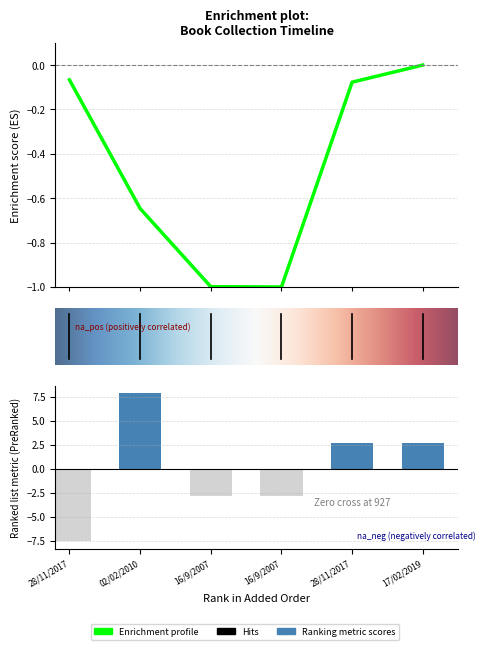

At which category is the sum across all series the highest?

02/02/2010